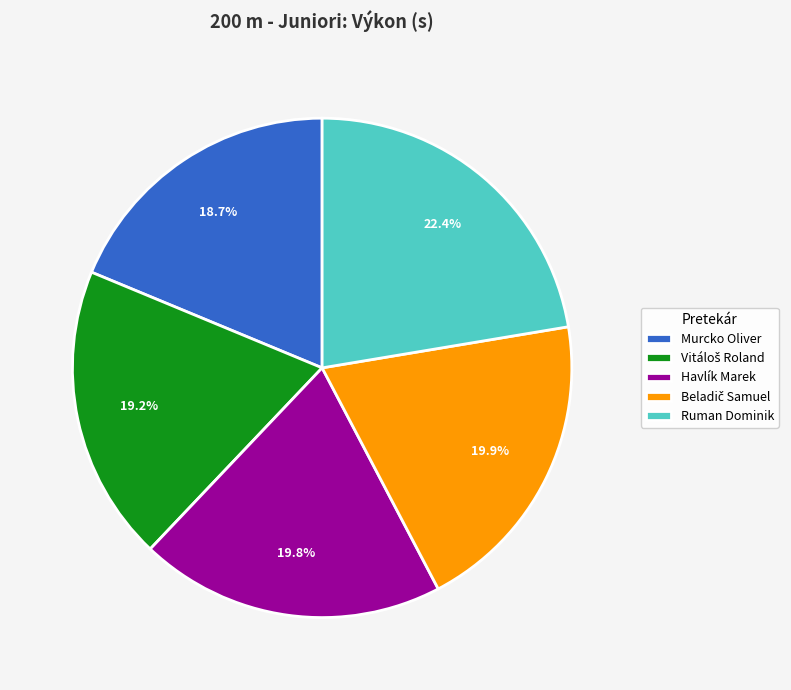

To the nearest percent, what portion does Havlík Marek represent?

20%